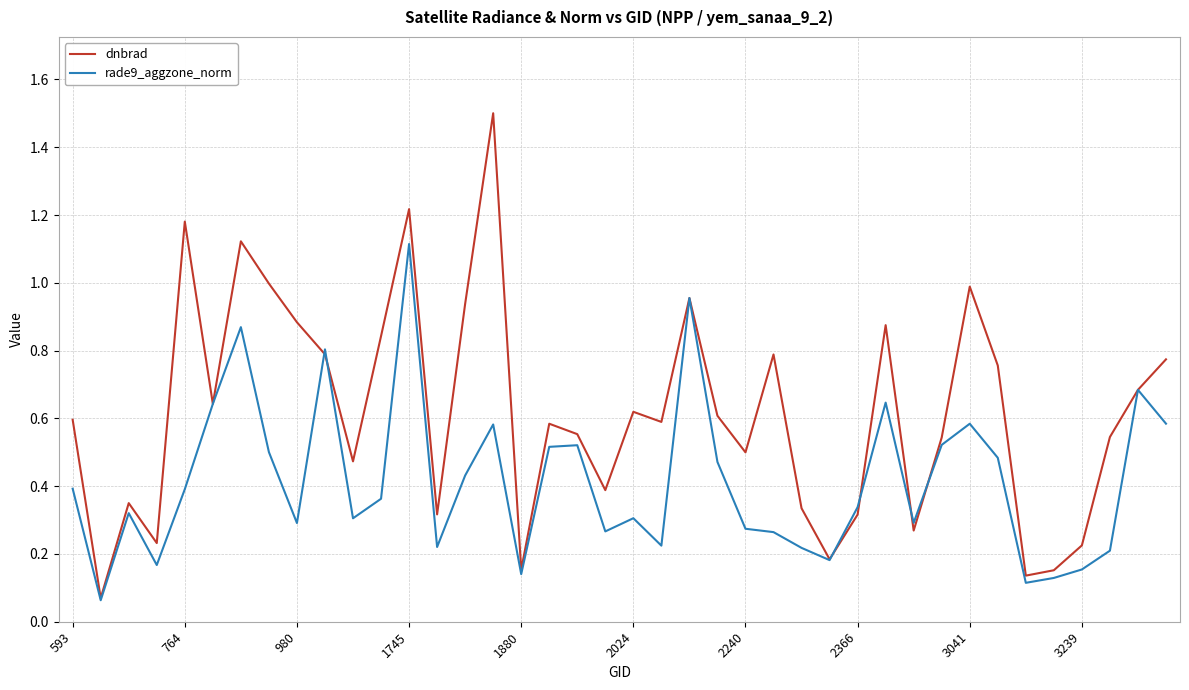

Which series has the largest range (max minus min)?

dnbrad